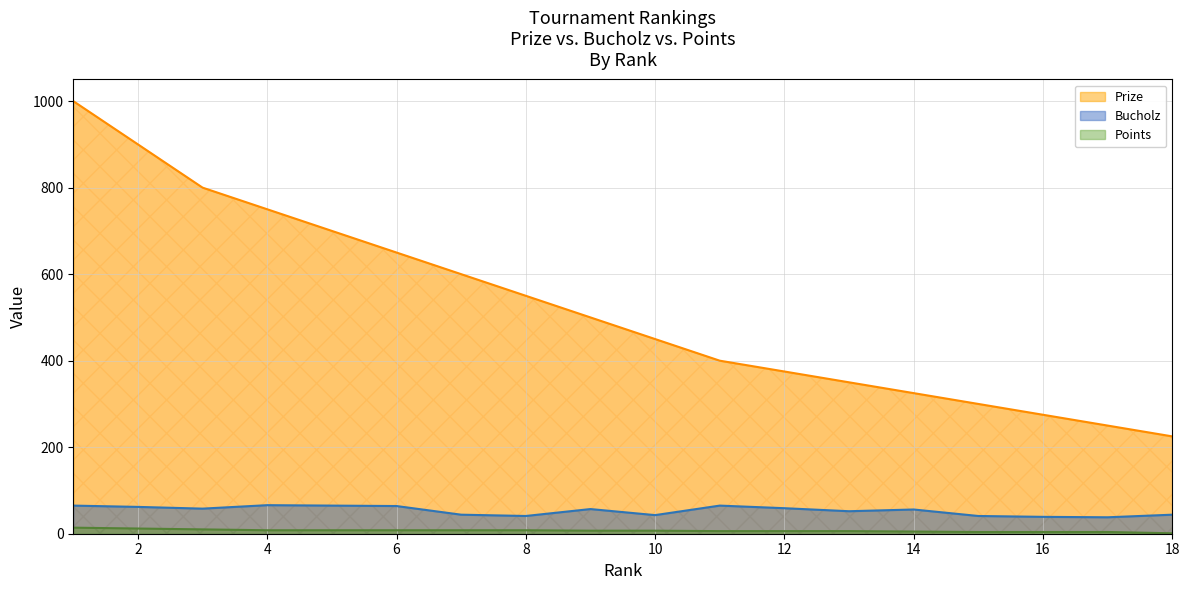

True or false: Points and Bucholz cross at least once.

False